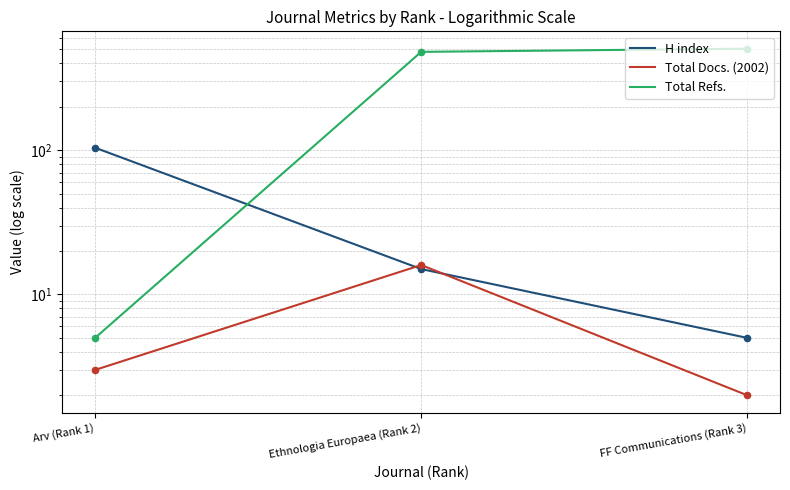

Which series contains the highest Y value?

Total Refs.